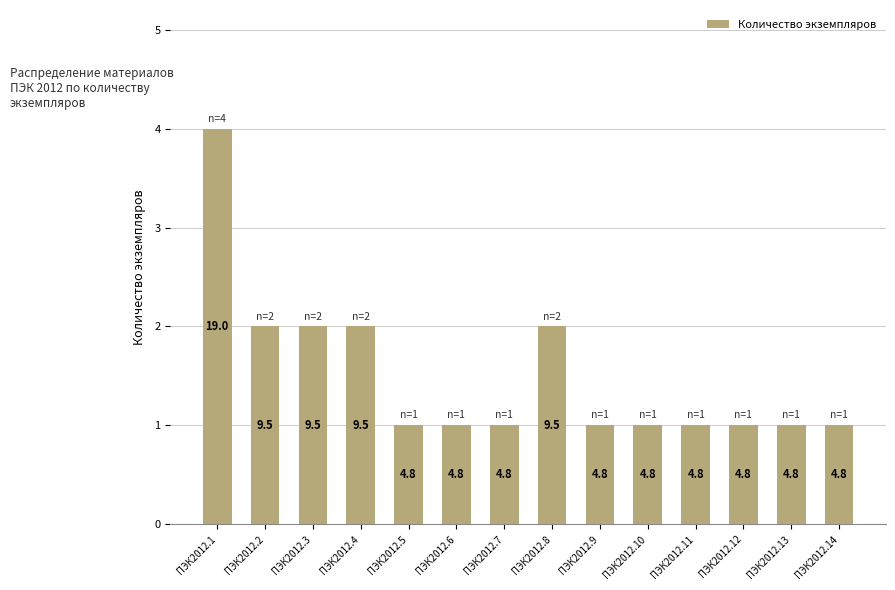

Does the chart contain any negative values?

No